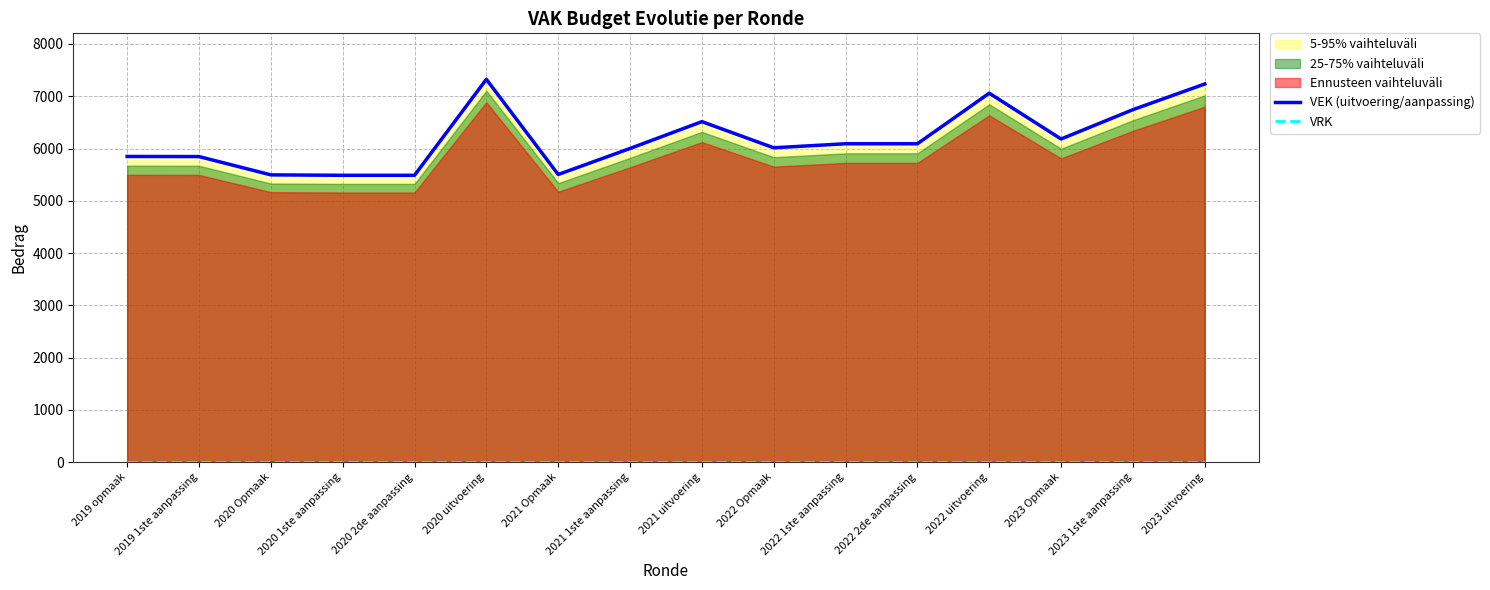

Is the value of VRK at 2020 Opmaak greater than the value of VEK (uitvoering/aanpassing) at 2023 1ste aanpassing?

No